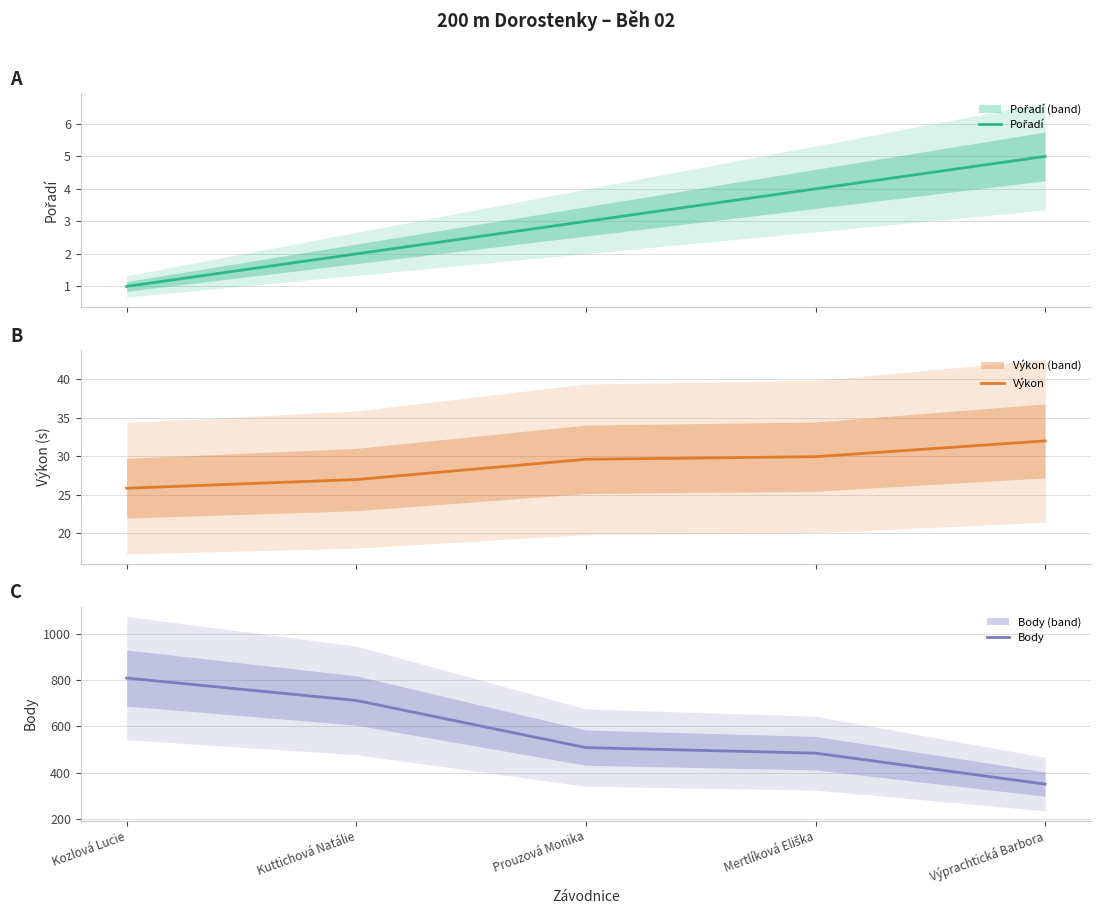

Which series has the widest spread of values?

Body